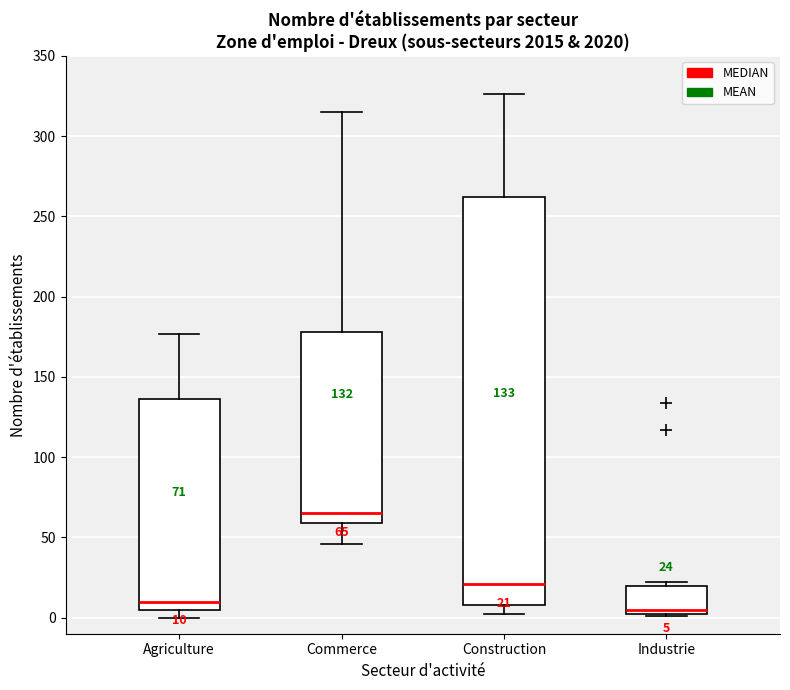

Which box is the tallest, from its lower edge to its upper edge?

Construction